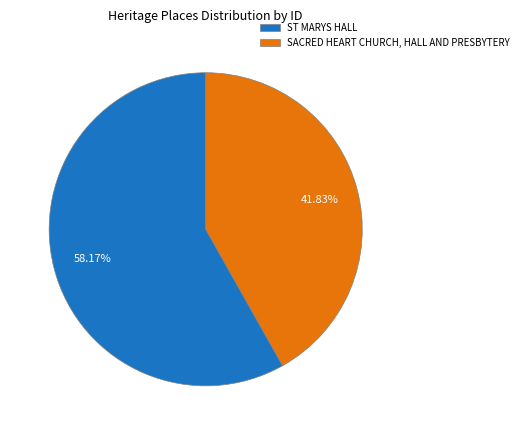

Is the sum of ST MARYS HALL and SACRED HEART CHURCH, HALL AND PRESBYTERY greater than half?

Yes